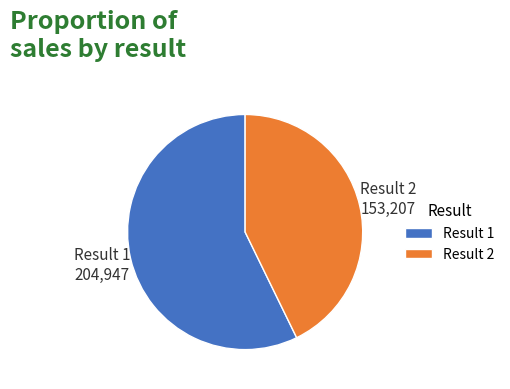

True or false: Result 2 accounts for 49% of the total.

False